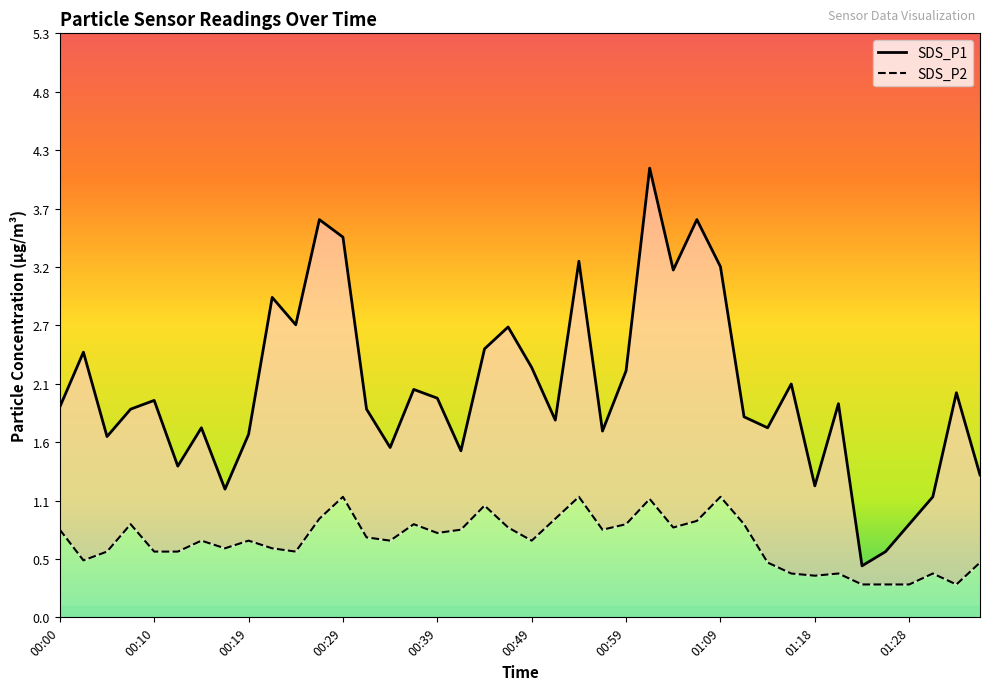

True or false: SDS_P2 and SDS_P1 cross at least once.

False